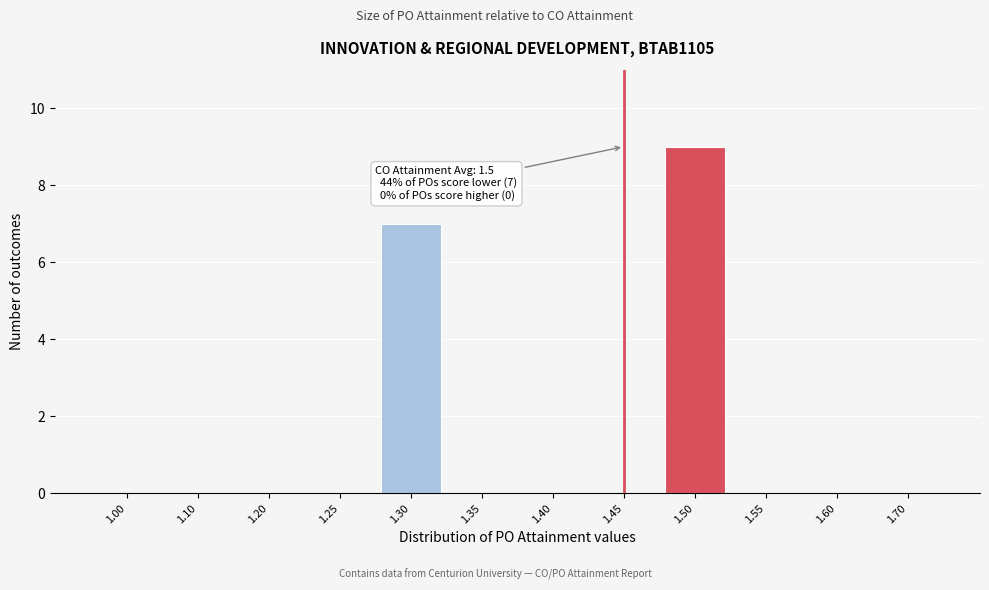

Reading left to right, transcribe all the data shown in this chart.

1.00=0	1.10=0	1.20=0	1.25=0	1.30=7	1.35=0	1.40=0	1.45=0	1.50=9	1.55=0	1.60=0	1.70=0